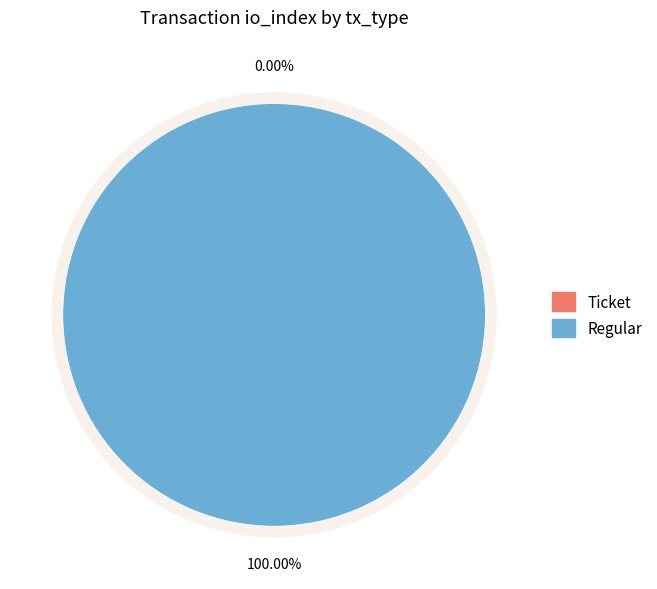

Is there a majority slice in this chart?

Yes